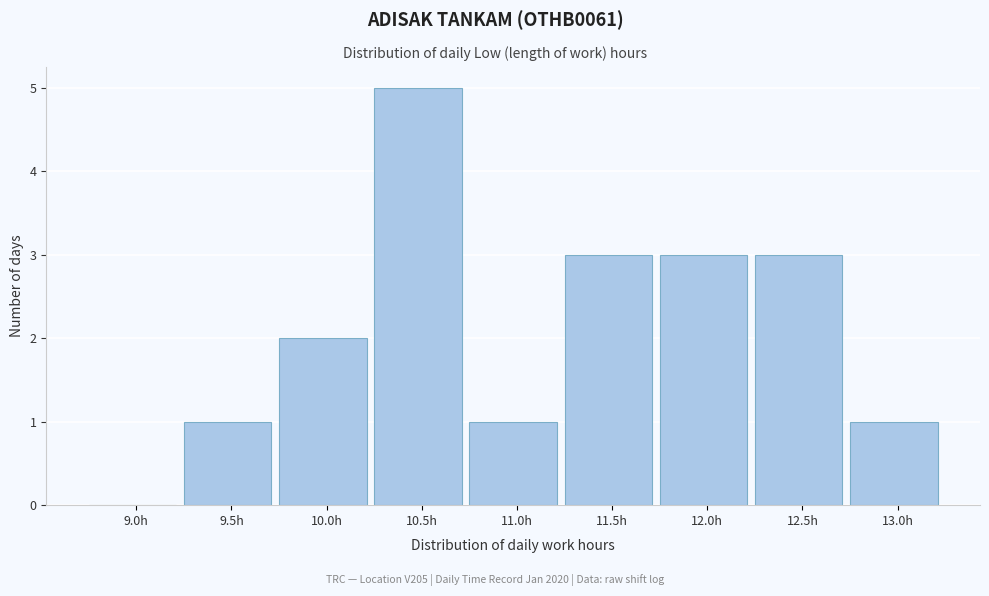

Reading left to right, what are all the values shown in this chart?

9.0h=0	9.5h=1	10.0h=2	10.5h=5	11.0h=1	11.5h=3	12.0h=3	12.5h=3	13.0h=1